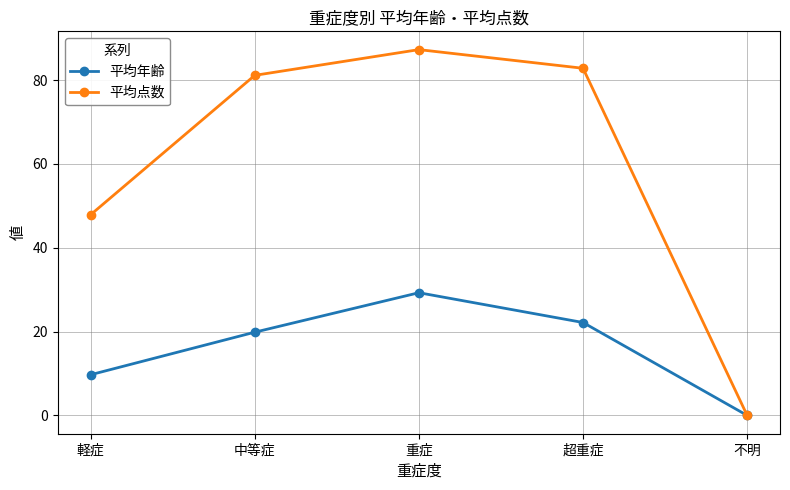

How many values in 平均年齢 are above zero?

4